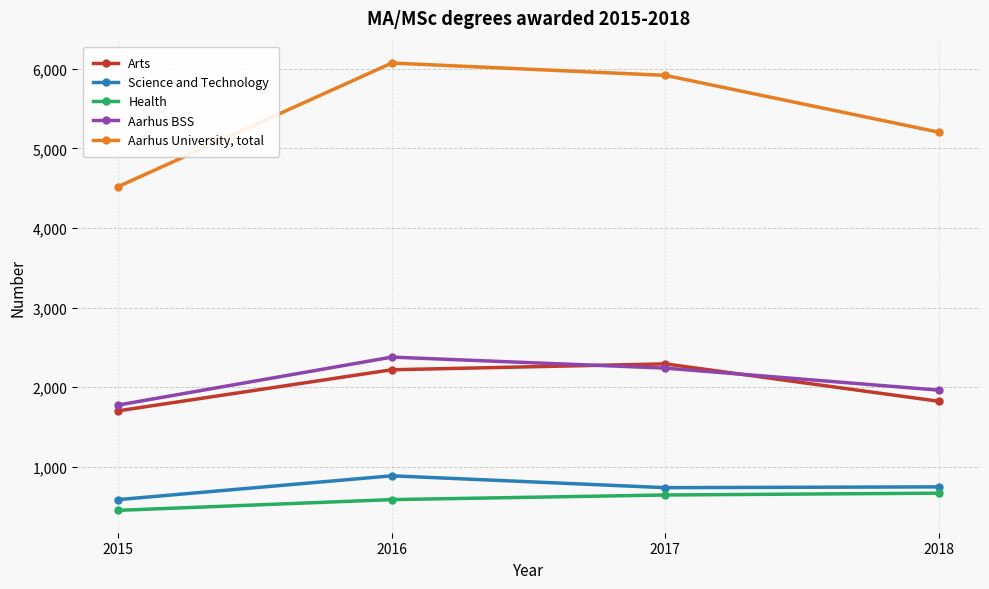

At 2015, list the series in order from smallest to largest.

Health, Science and Technology, Arts, Aarhus BSS, Aarhus University, total